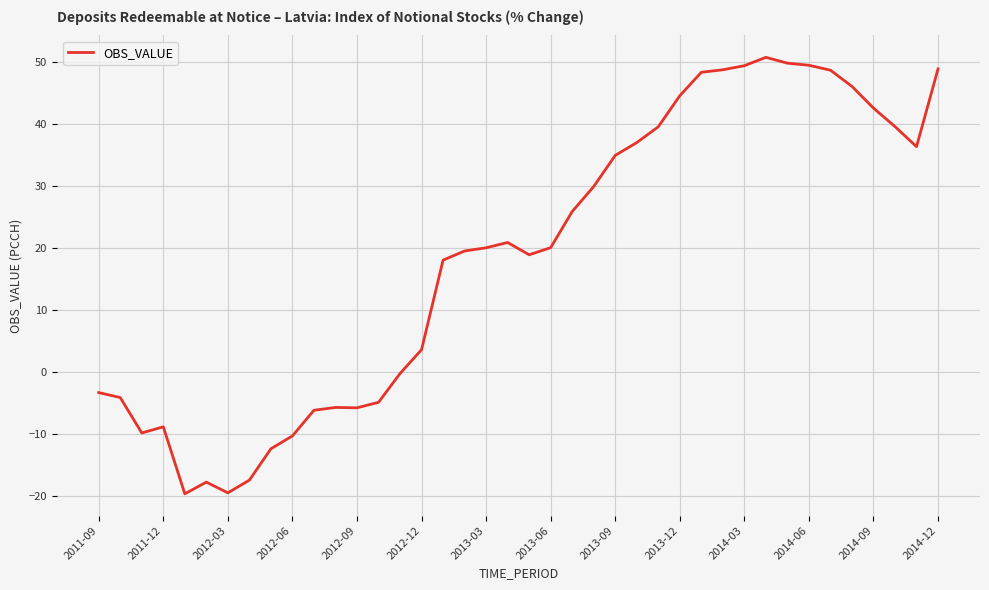

What is the greatest value displayed?

50.8